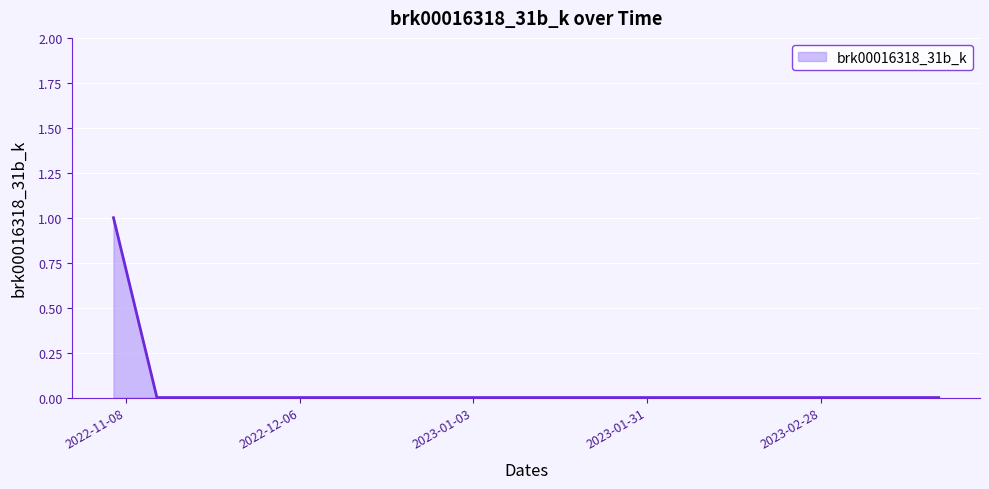

How many lines are shown in the chart?

1